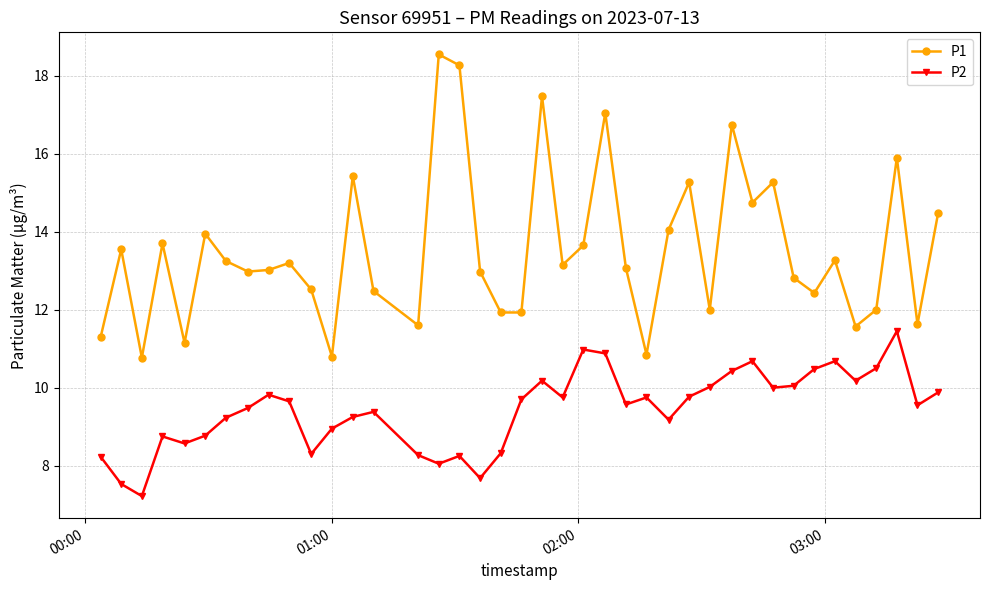

Which series has the largest range (max minus min)?

P1